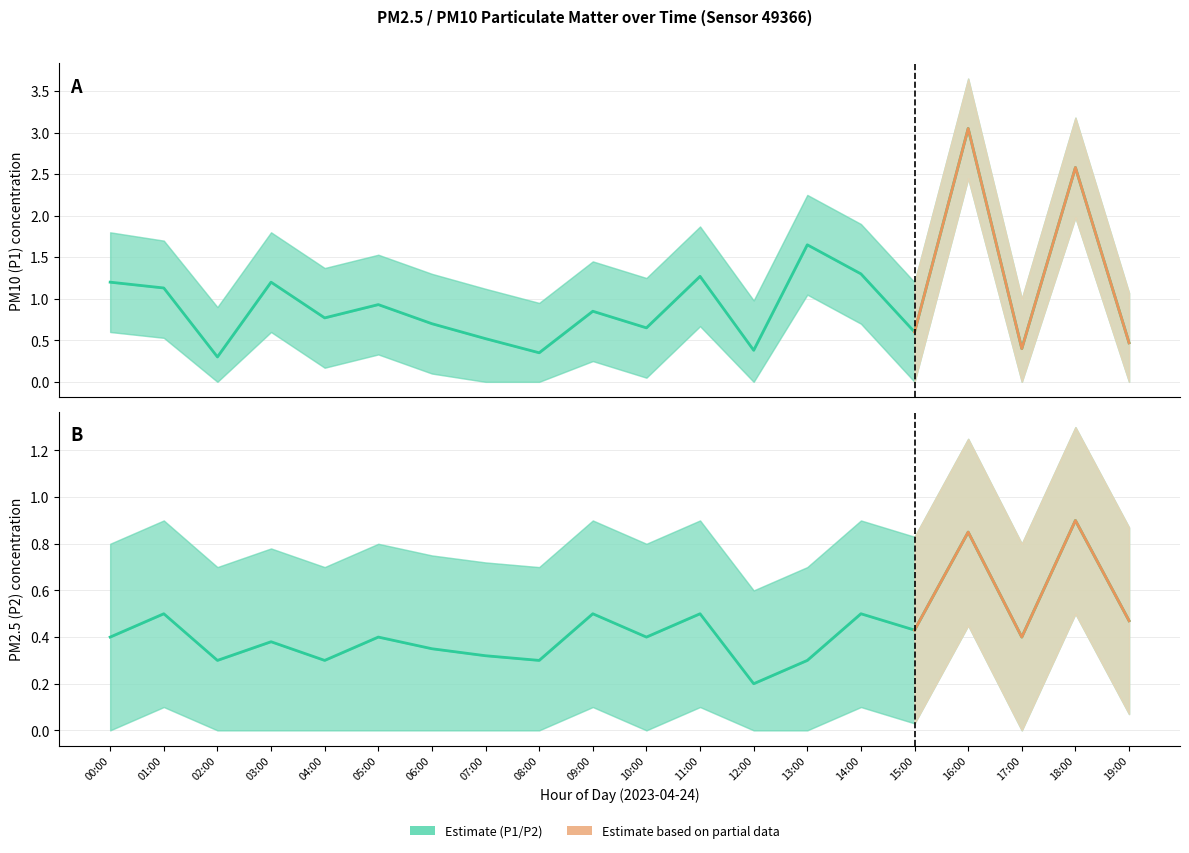

True or false: P2 and P1 intersect in this chart.

False